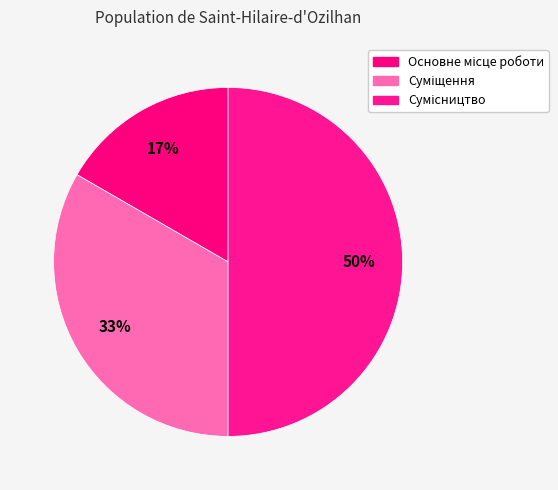

The Основне місце роботи slice represents 30% of the pie. True or false?

False